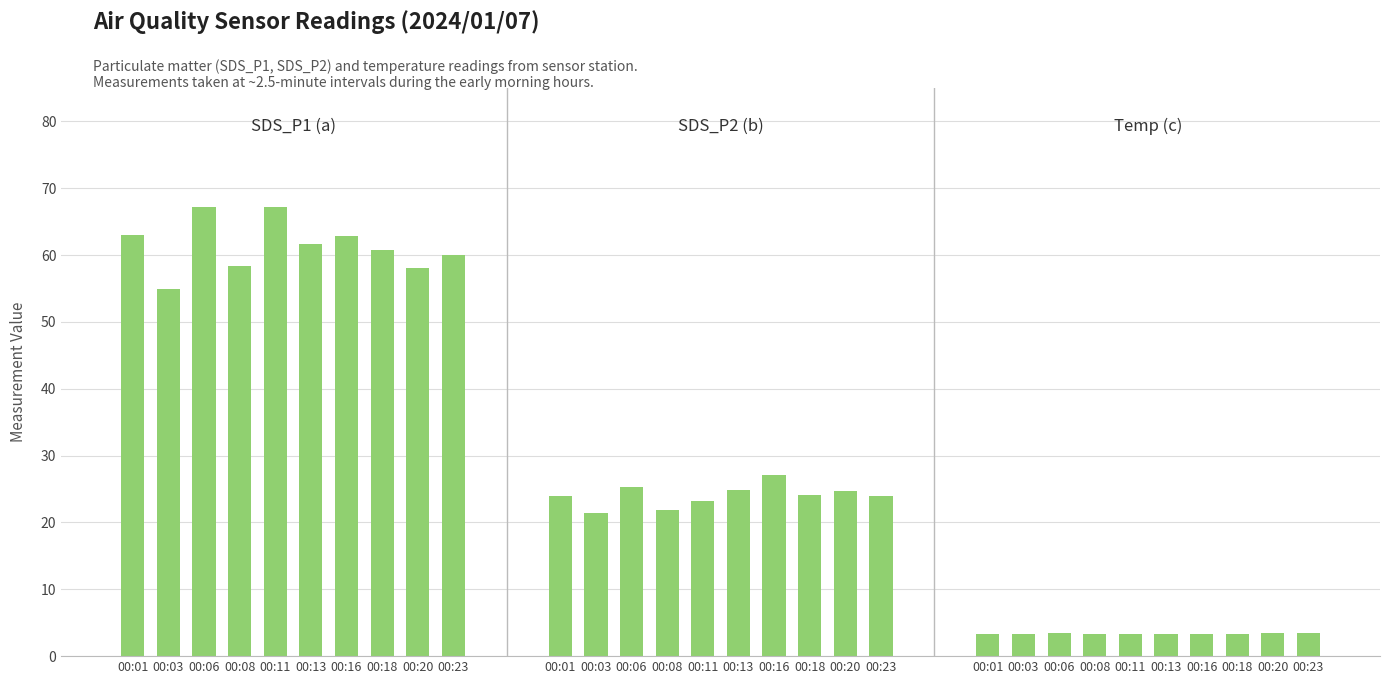

True or false: SDS_P1 (a) has a value of 39.4 at 00:08.

False